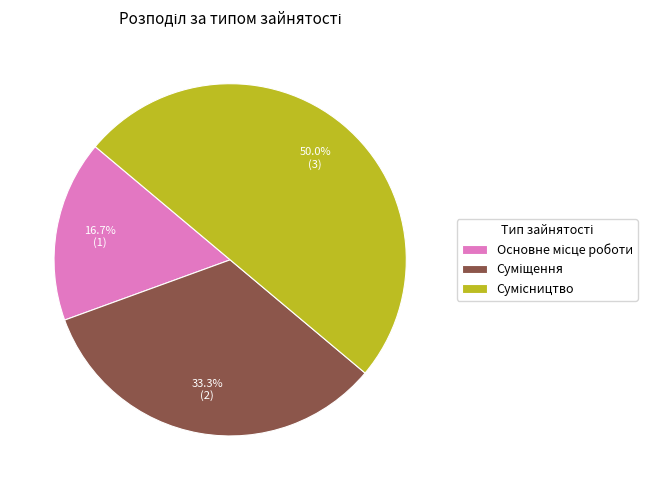

Count the number of slices in the pie.

3